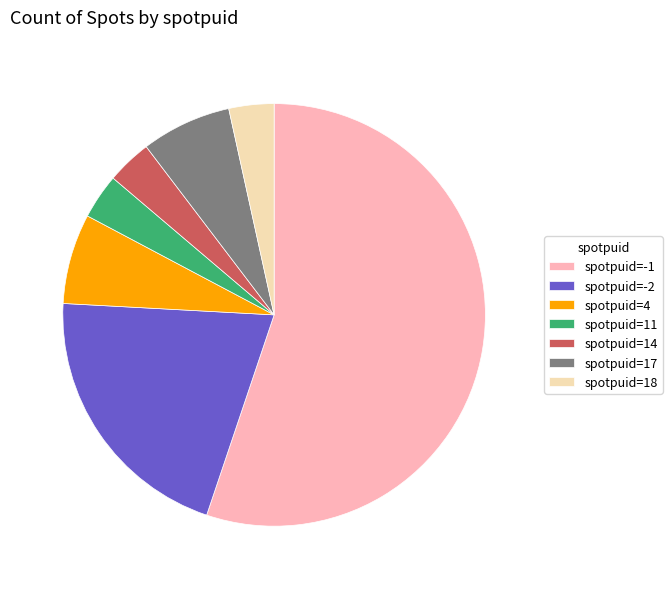

The spotpuid=17 slice represents 7% of the pie. True or false?

True